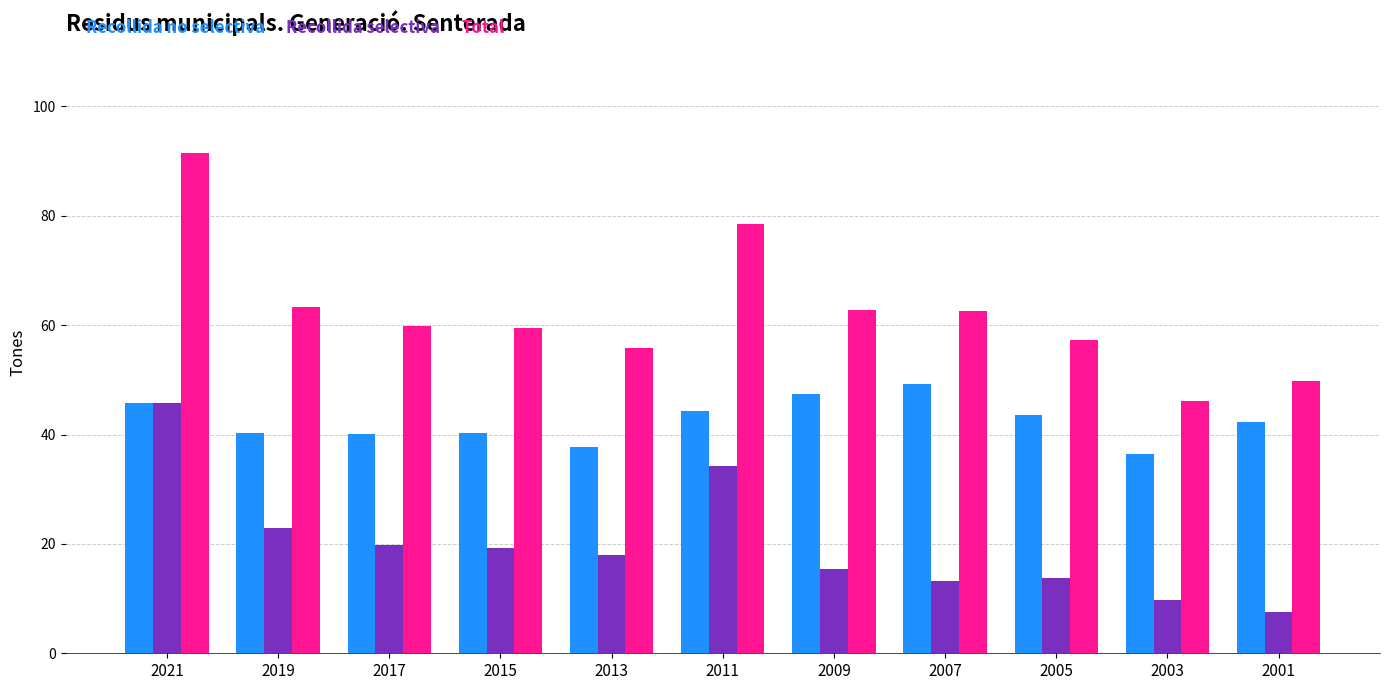

Rank the series by their average value, from highest to lowest.

Total, Recollida no selectiva, Recollida selectiva